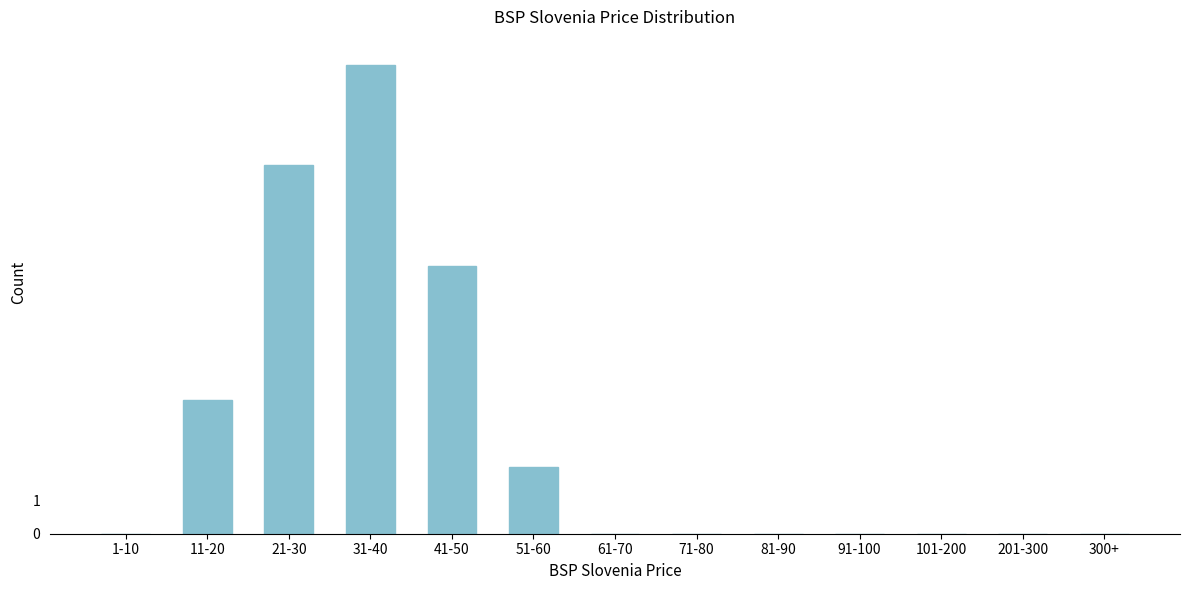

Reading right to left, what are all the values shown in this chart?

300+=0	201-300=0	101-200=0	91-100=0	81-90=0	71-80=0	61-70=0	51-60=2	41-50=8	31-40=14	21-30=11	11-20=4	1-10=0